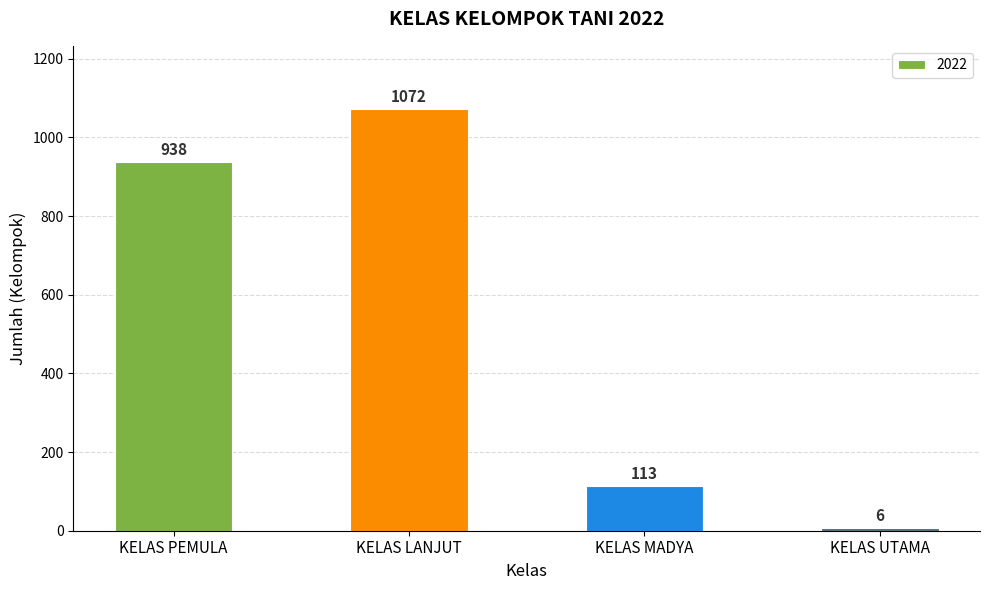

What is the average value?

532